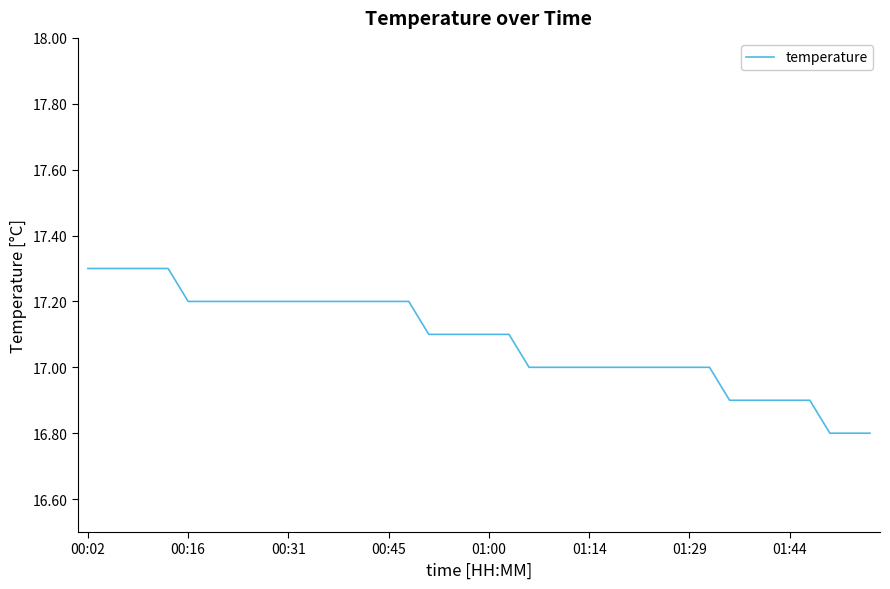

Does the chart display data point markers on the line(s)?

No